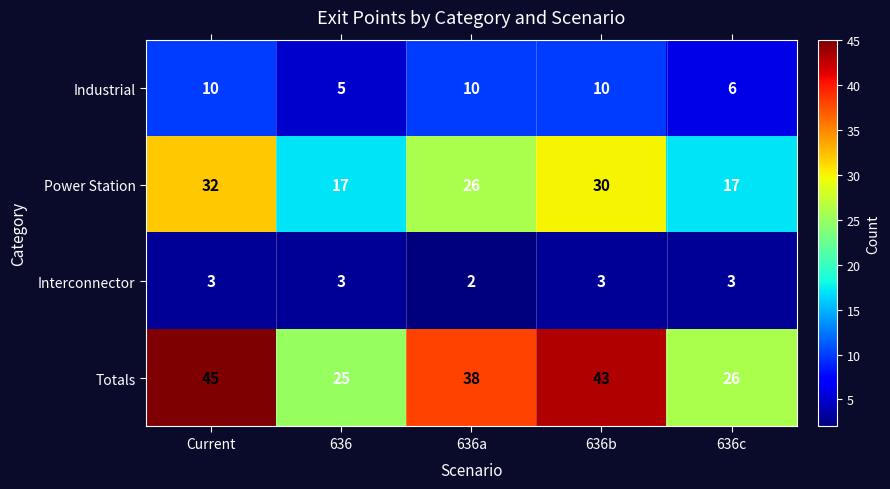

What is the difference between the Power Station values at 636a and 636b?

4